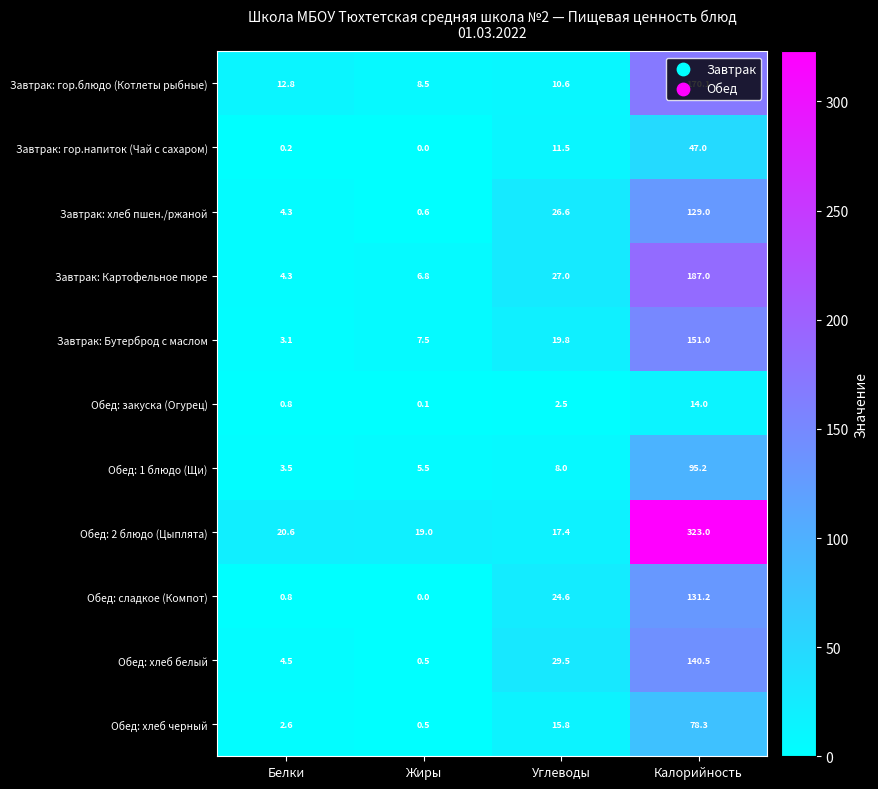

How many series are shown in this chart?

11